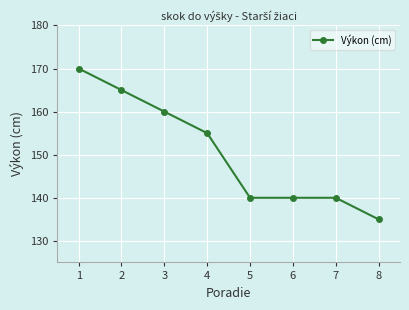

How many values are below 155?

4